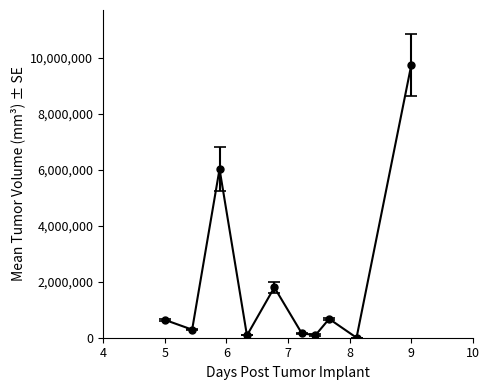

What is the value of the 1st point from the left?

639889.5